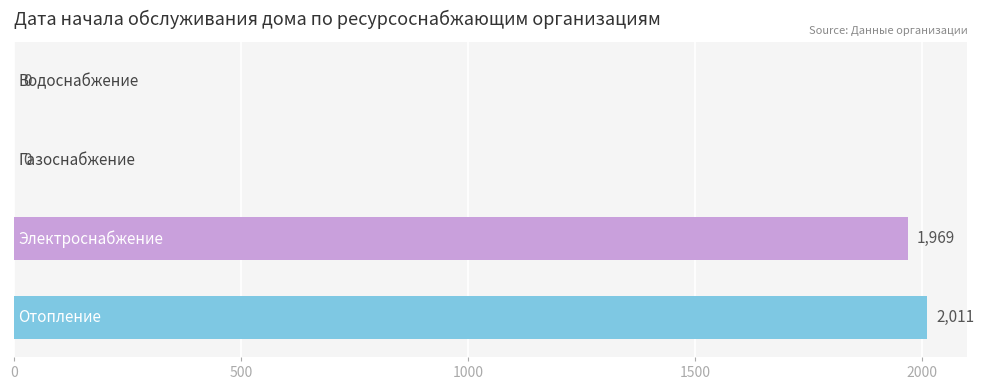

What is the greatest value displayed?

2011